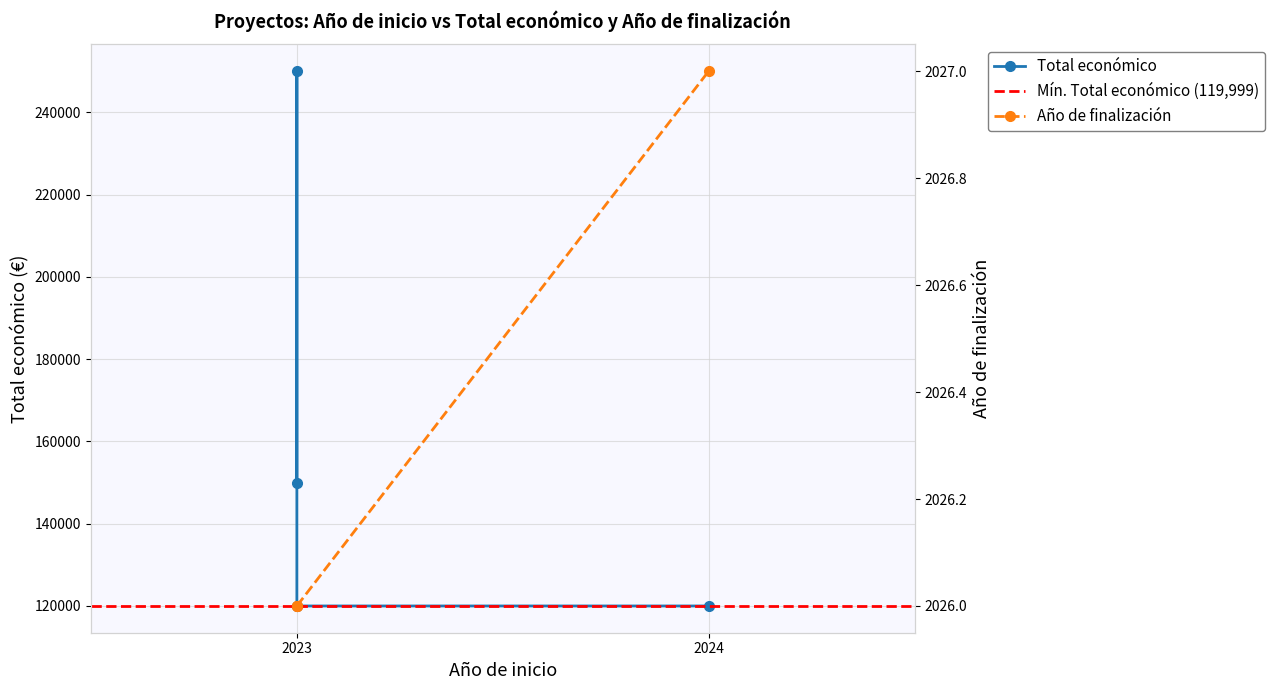

How many values in the Total económico series are below 150000?

2